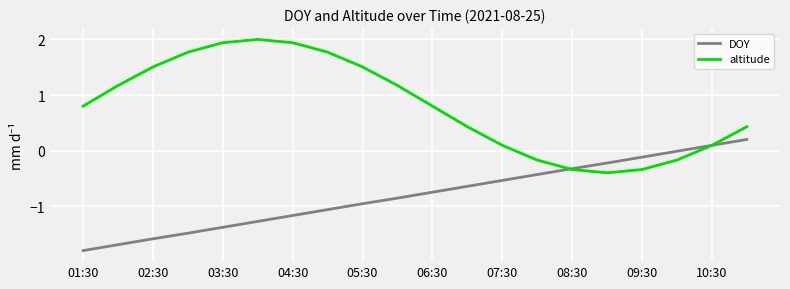

True or false: DOY has more than 0 points higher than both neighbors.

False